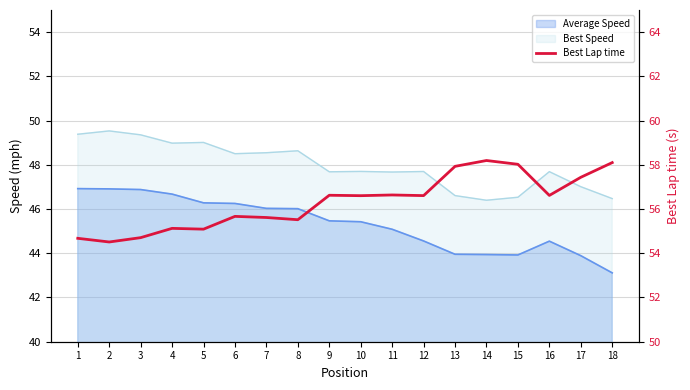

The value at 12 is 56.6. True or false?

True